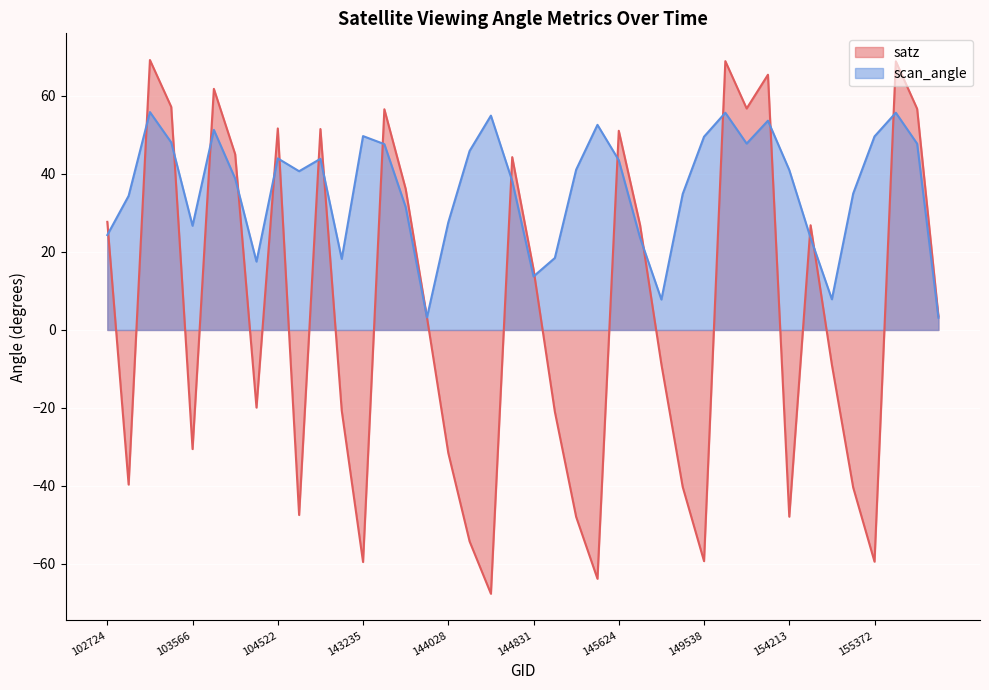

Reading left to right, list all the values displayed in this chart.

satz: 102724=27.7	102964=-39.6	103092=69.2	103211=57.2	103566=-30.5	103811=61.8	103928=45.1	104162=-19.9	104522=51.7	107731=-47.4	108091=51.5	132746=-20.7	143235=-59.5	143444=56.6	143639=36.2	143835=3.2	144028=-31.5	144221=-54.2	144418=-67.6	144634=44.3	144831=15.6	145028=-20.9	145227=-47.9	145421=-63.8	145624=51.1	148951=26.9	149155=-8.8	149345=-40.2	149538=-59.3	149548=68.9	149734=56.8	151543=65.4	154213=-47.9	154819=26.9	155011=-8.9	155189=-40.4	155372=-59.4	155386=68.9	155570=56.7	155937=3.5
scan_angle: 102724=24.3	102964=34.4	103092=55.9	103211=48.1	103566=26.7	103811=51.3	103928=38.8	104162=17.5	104522=44.0	107731=40.7	108091=43.9	132746=18.2	143235=49.7	143444=47.6	143639=31.5	143835=3.2	144028=27.6	144221=45.9	144418=55.0	144634=38.2	144831=13.7	145028=18.5	145227=41.1	145421=52.6	145624=43.5	148951=23.6	149155=7.8	149345=34.9	149538=49.5	149548=55.7	149734=47.8	151543=53.7	154213=41.0	154819=23.6	155011=7.9	155189=35.0	155372=49.6	155386=55.7	155570=47.8	155937=3.1